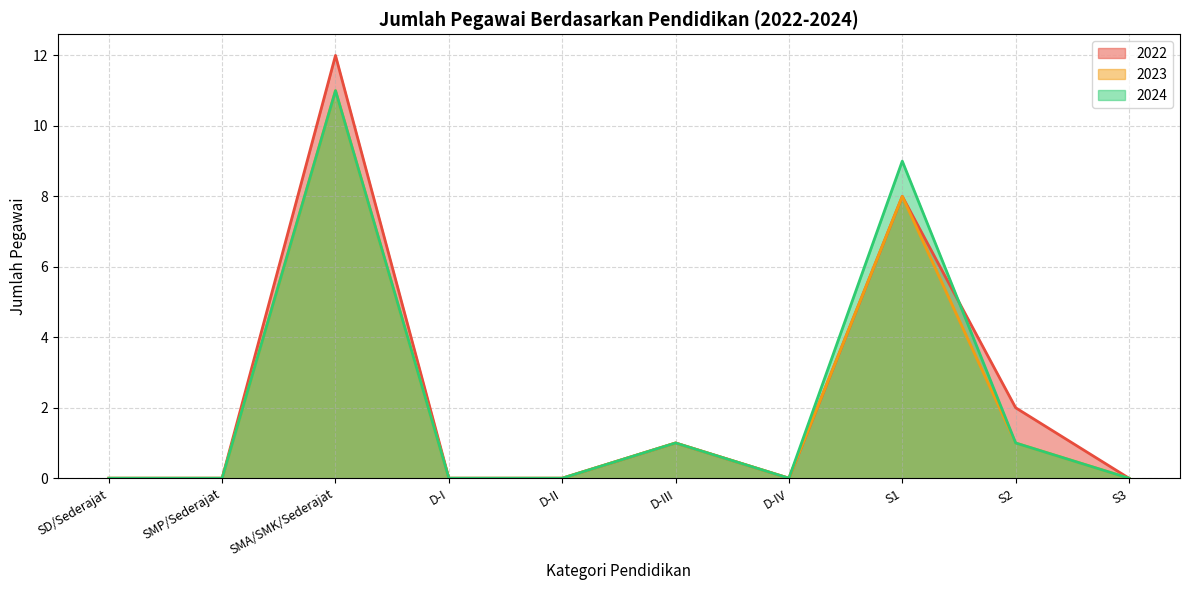

Does the chart display data point markers on the line(s)?

No